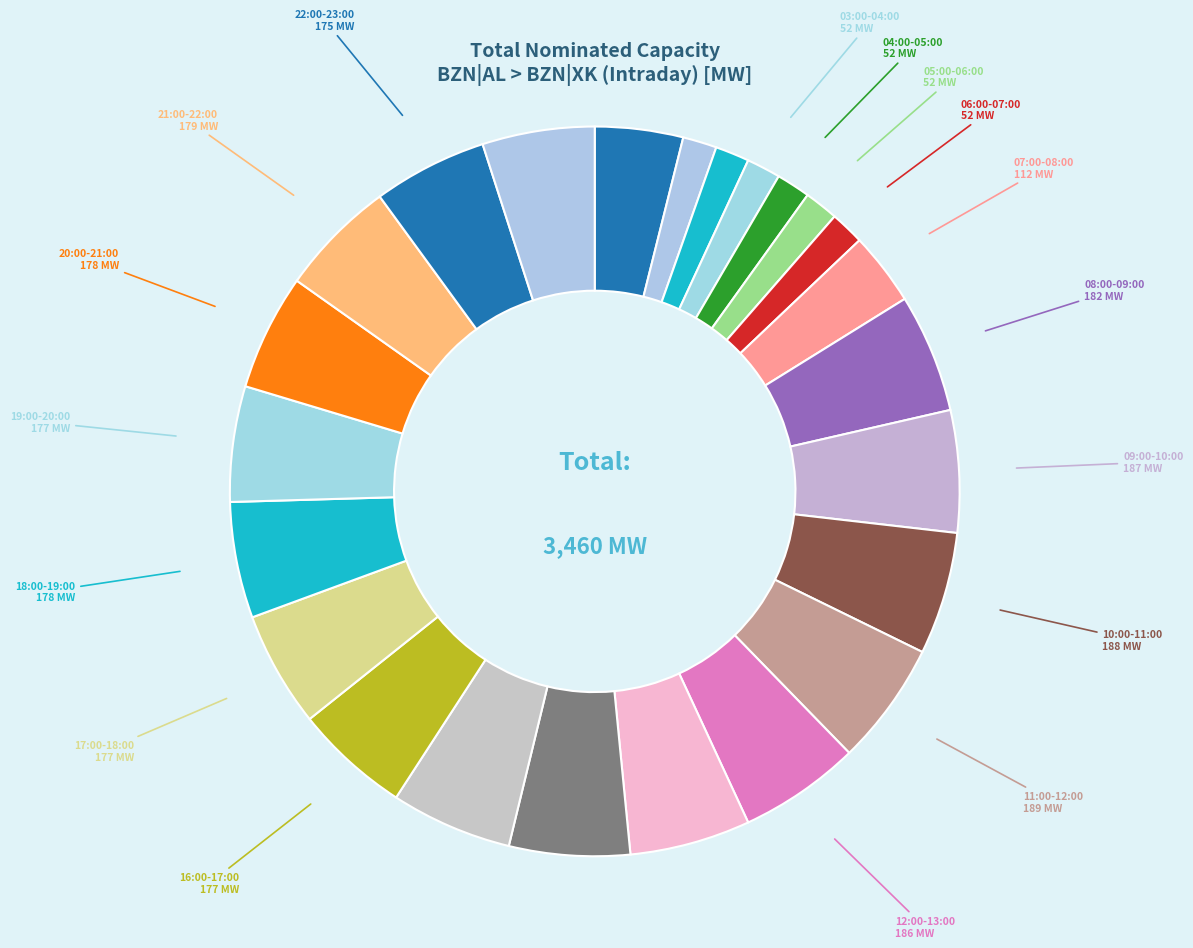

Which category has the smallest portion of the pie?

01:00-02:00